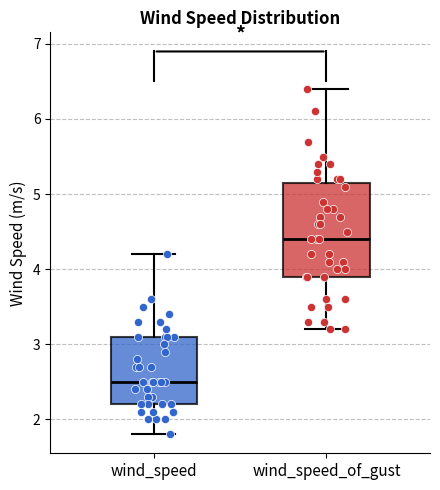

Where is the upper edge of the box for wind_speed on the y-axis? The values are not printed on the chart, so give them approximately, as read against the axis.

3.1